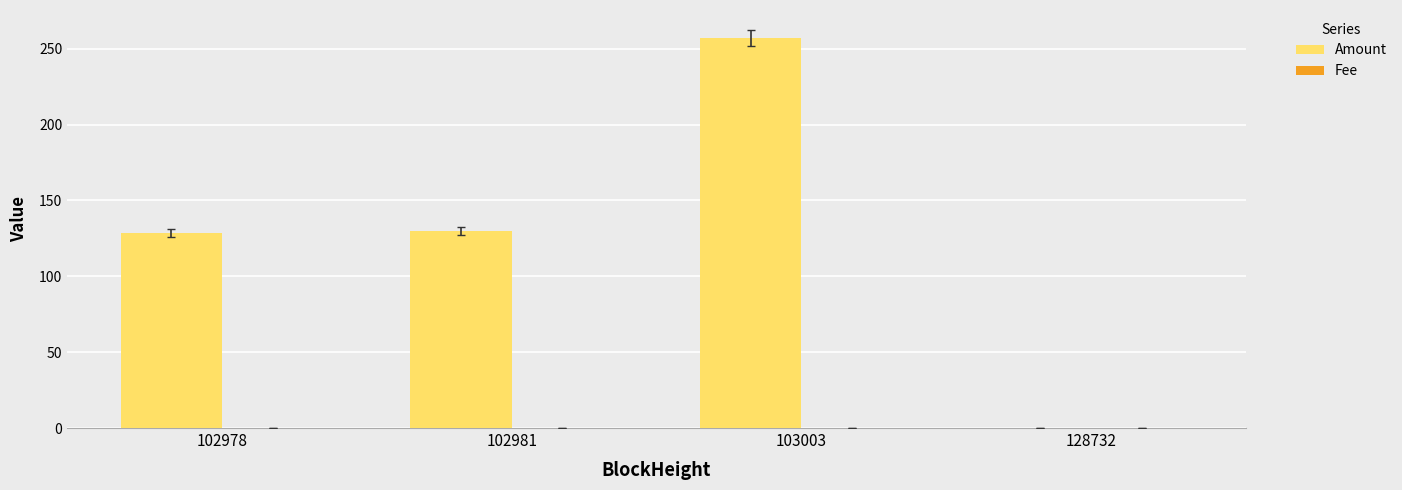

The value of Amount at 103003 is 257.3. True or false?

True